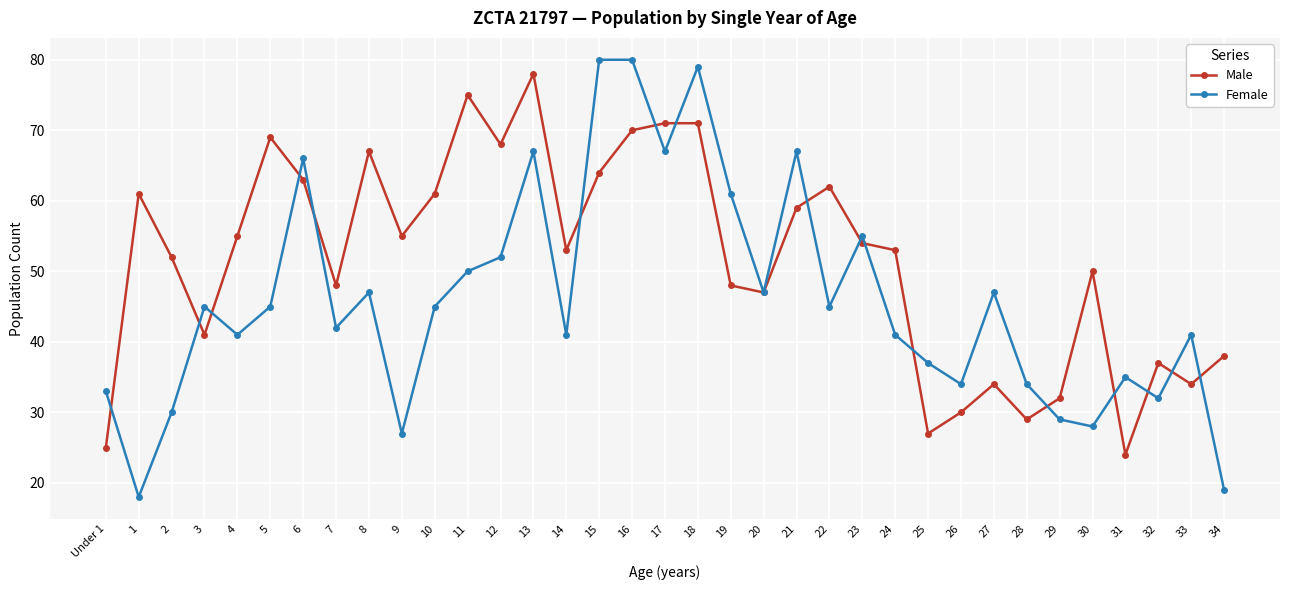

After their last crossing, which series has the higher values: Male or Female?

Male